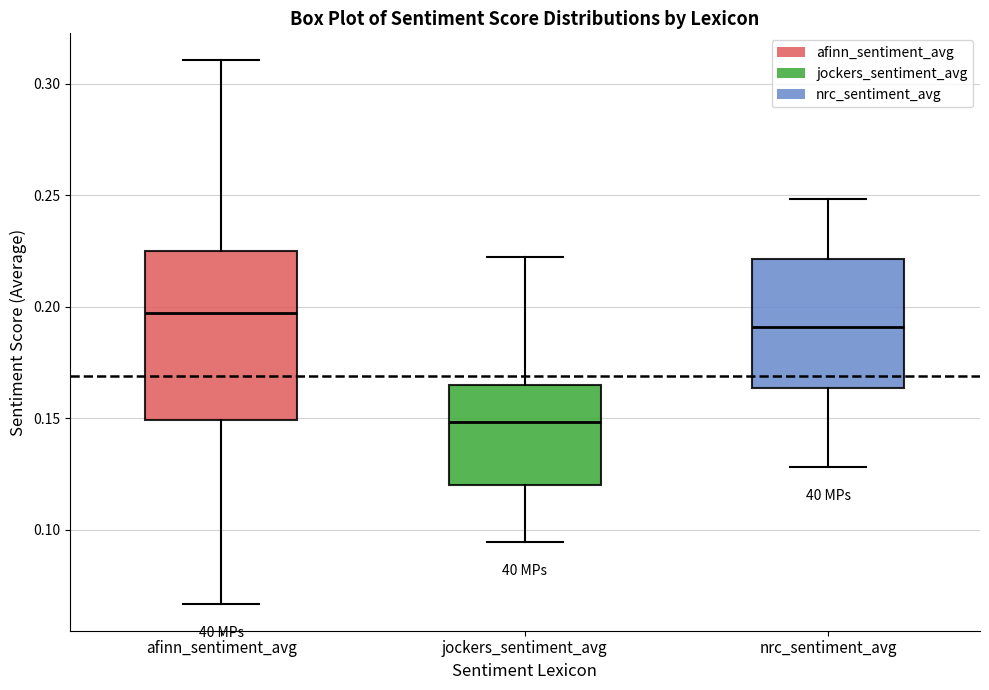

Reading left to right, transcribe this box plot: for each box, give where its median line is, the range the box spans, and where its two whiskers end, as read against the y-axis. The values are not printed on the chart, so give them approximately, as read against the axis.

afinn_sentiment_avg: median 0.195, box 0.150 to 0.225, whiskers 0.065 to 0.310
jockers_sentiment_avg: median 0.150, box 0.120 to 0.165, whiskers 0.095 to 0.220
nrc_sentiment_avg: median 0.190, box 0.165 to 0.220, whiskers 0.130 to 0.250